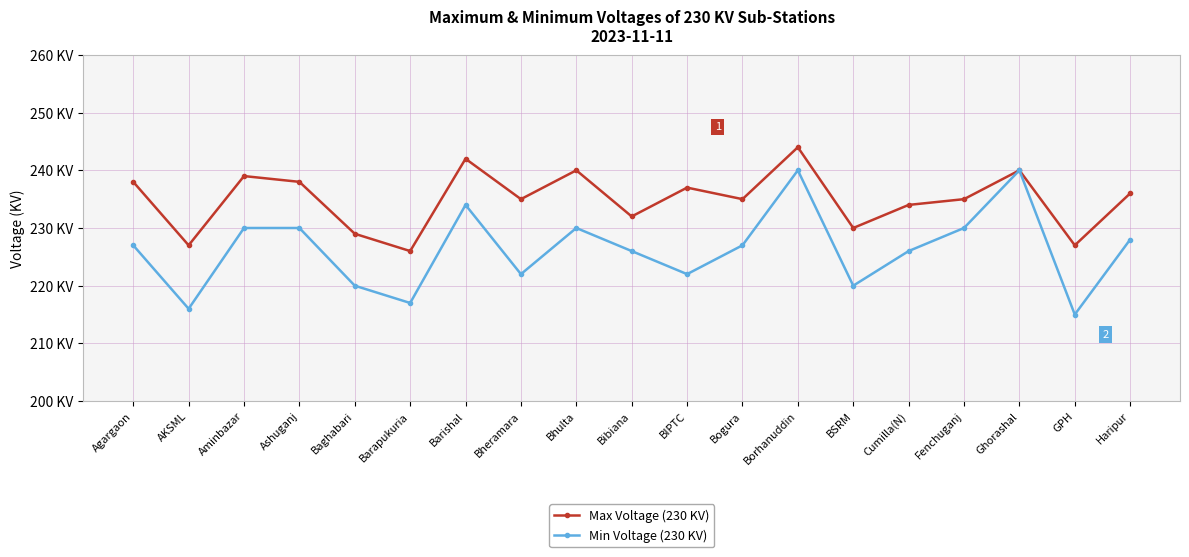

Which series has the largest total across all categories?

Max Voltage (230 KV)